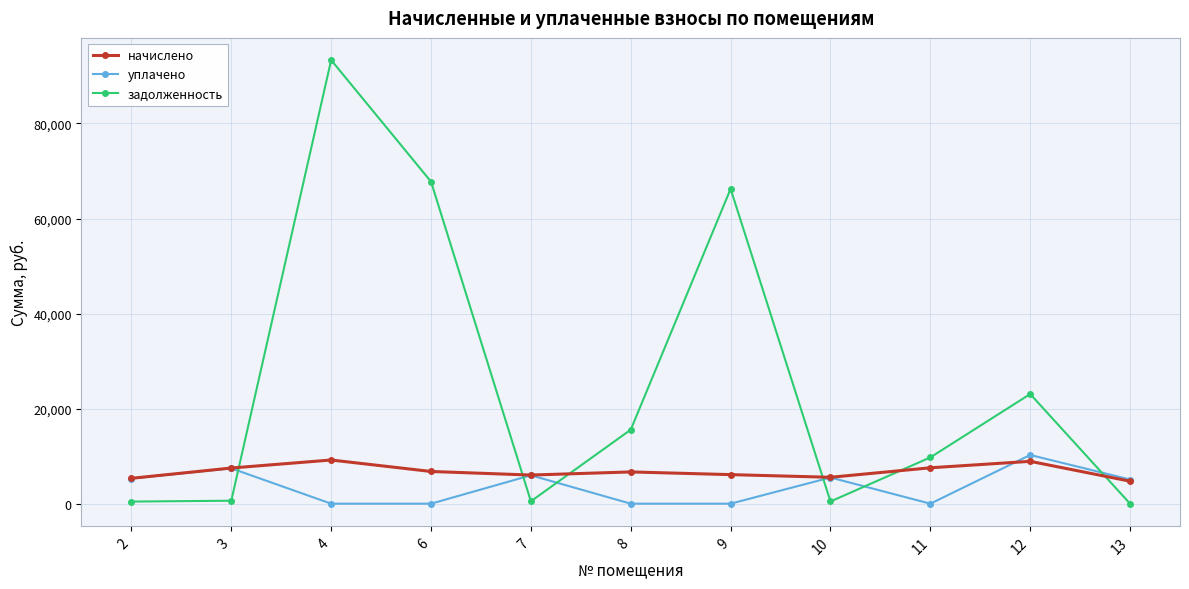

Does the chart have visible grid lines?

Yes